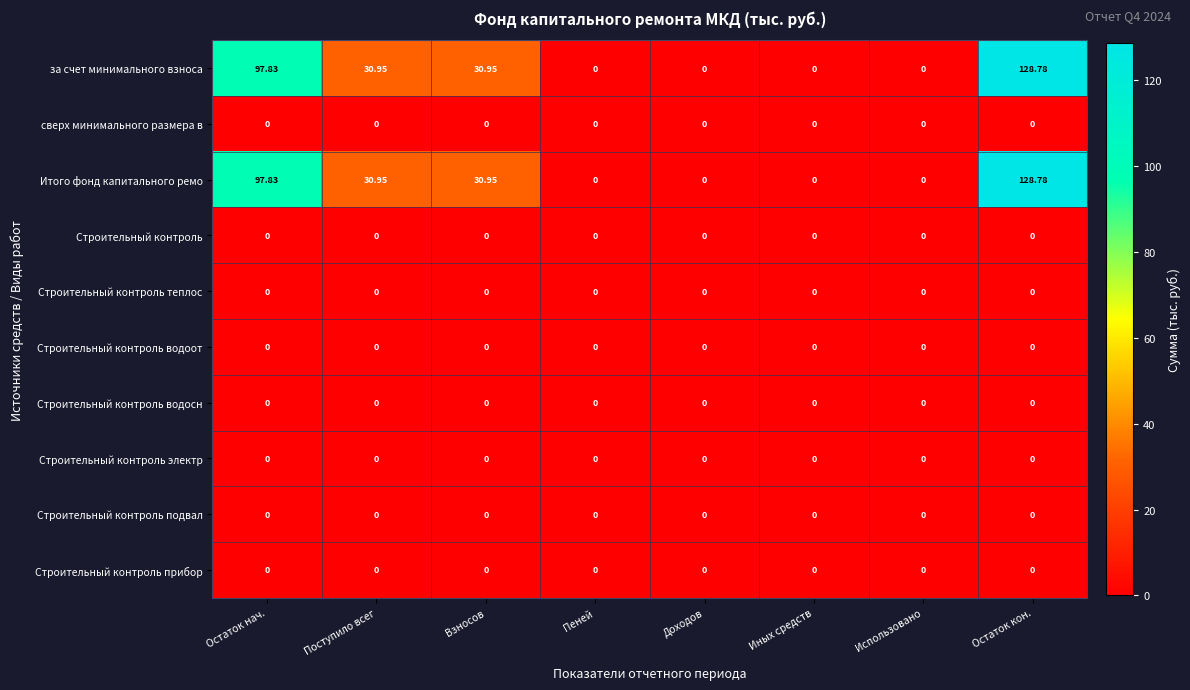

At which category does the chart reach its peak across all series?

Остаток кон.